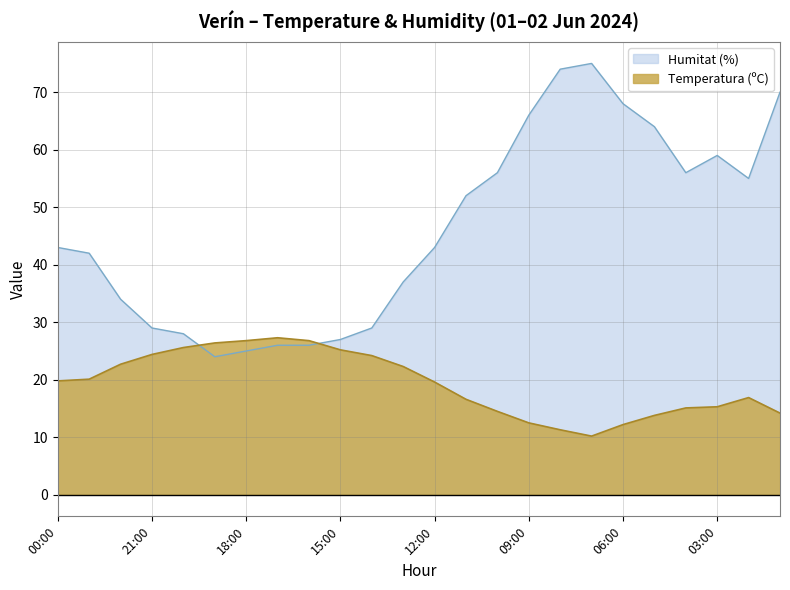

What is the label of the 14th point from the left?

11:00